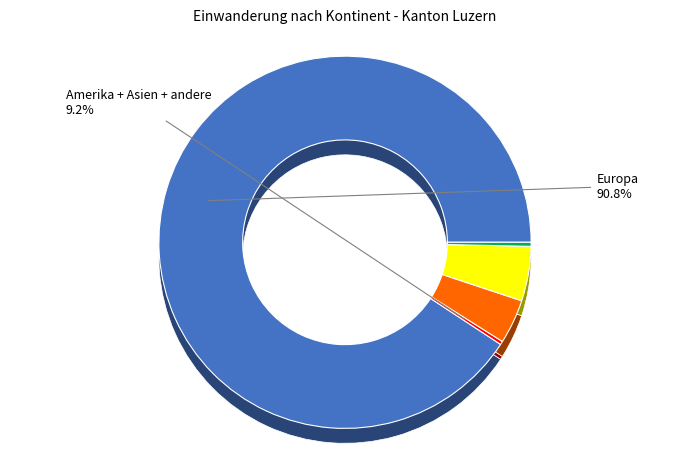

Between Afrika and Europa, which is larger?

Europa